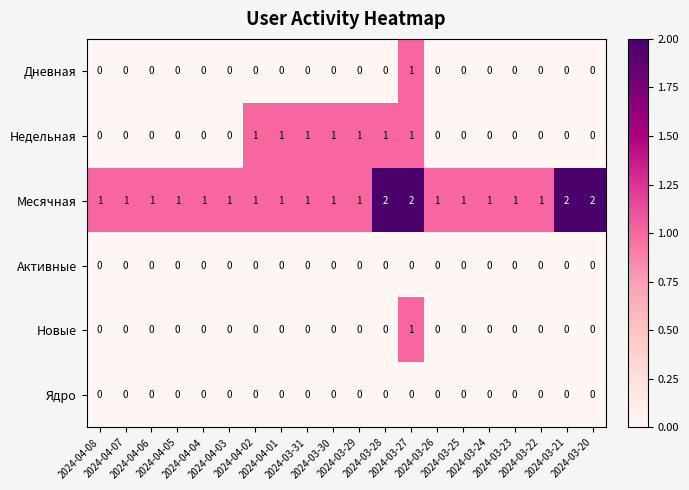

What is the sum of all Недельная values?

7